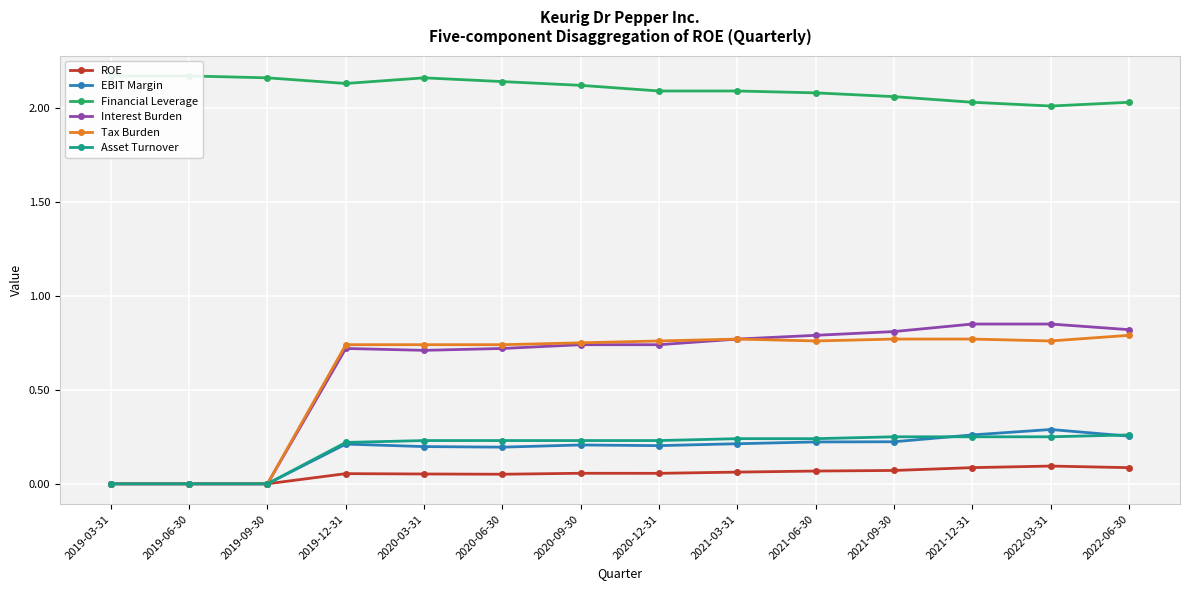

At which label is EBIT Margin closest to 0?

2019-03-31